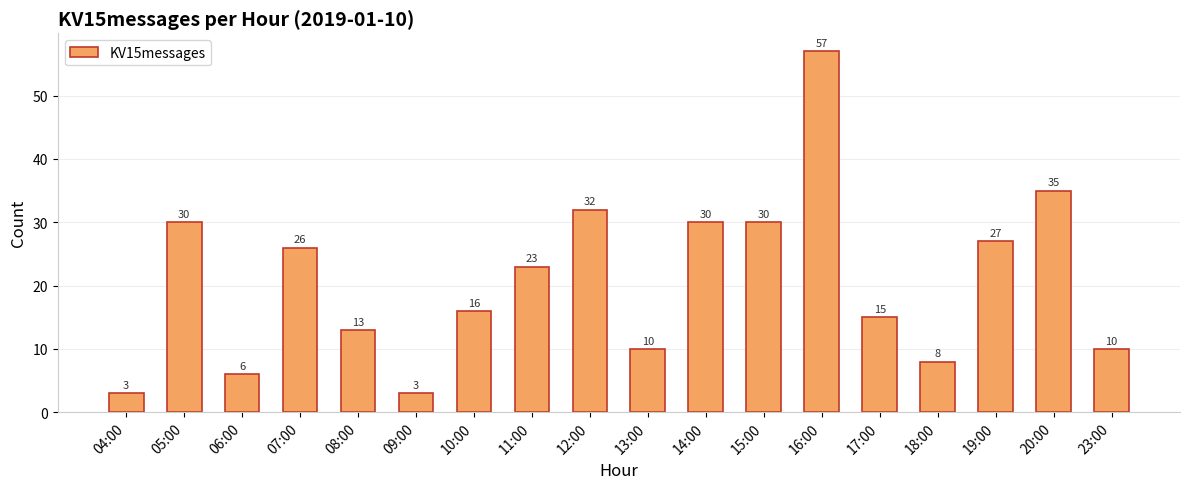

Count the number of categories in the chart.

18